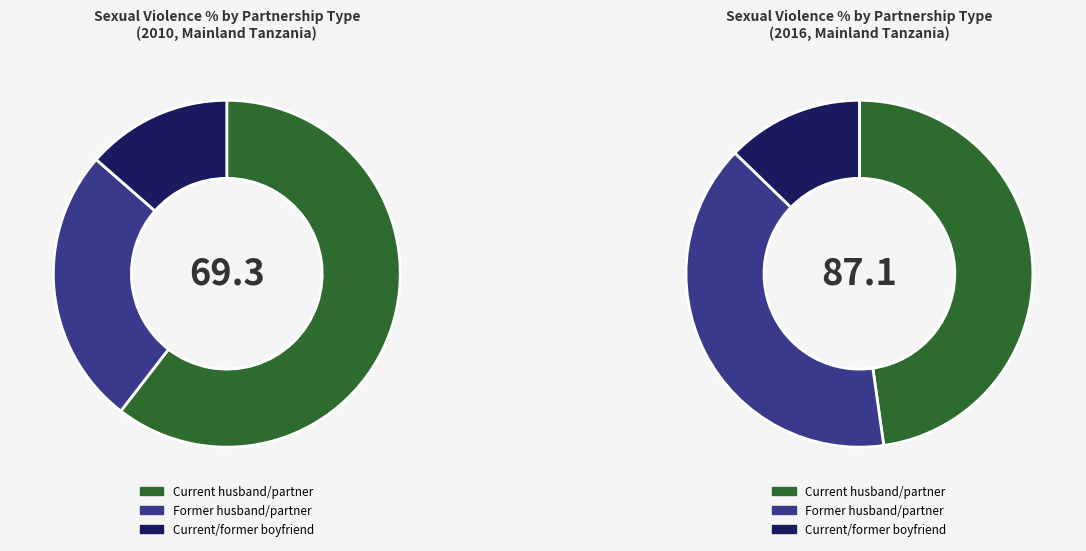

Which series has the widest spread of values?

Former husband/partner